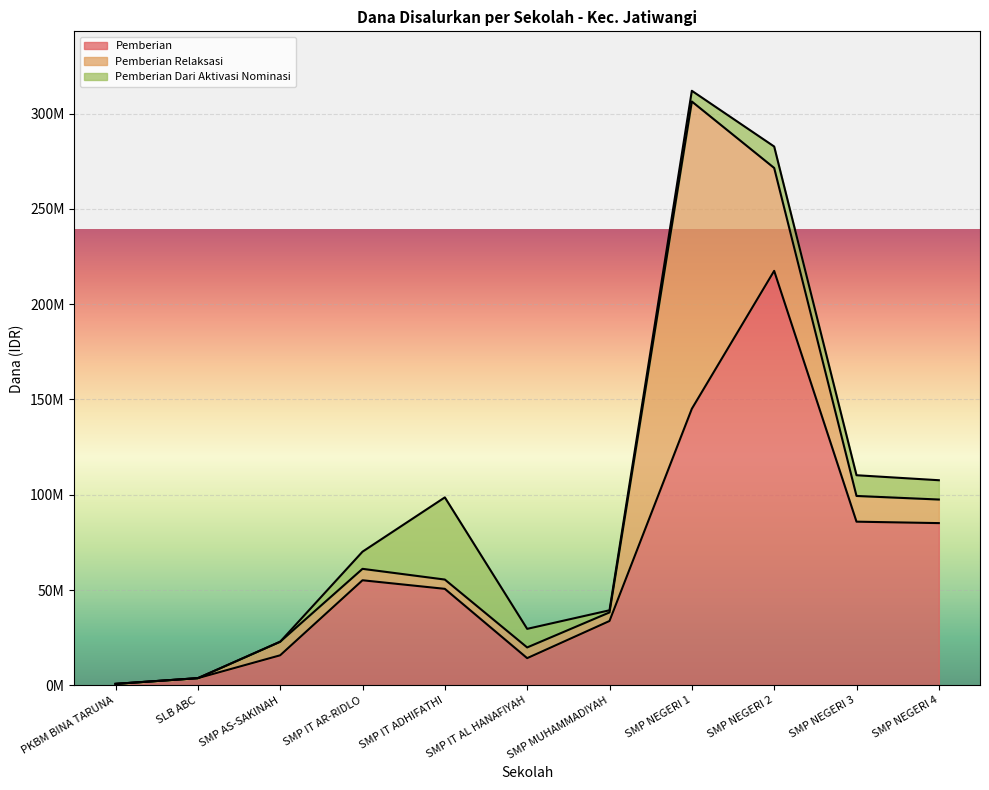

What is the value of the Pemberian point at the 11th from the left?

85125000